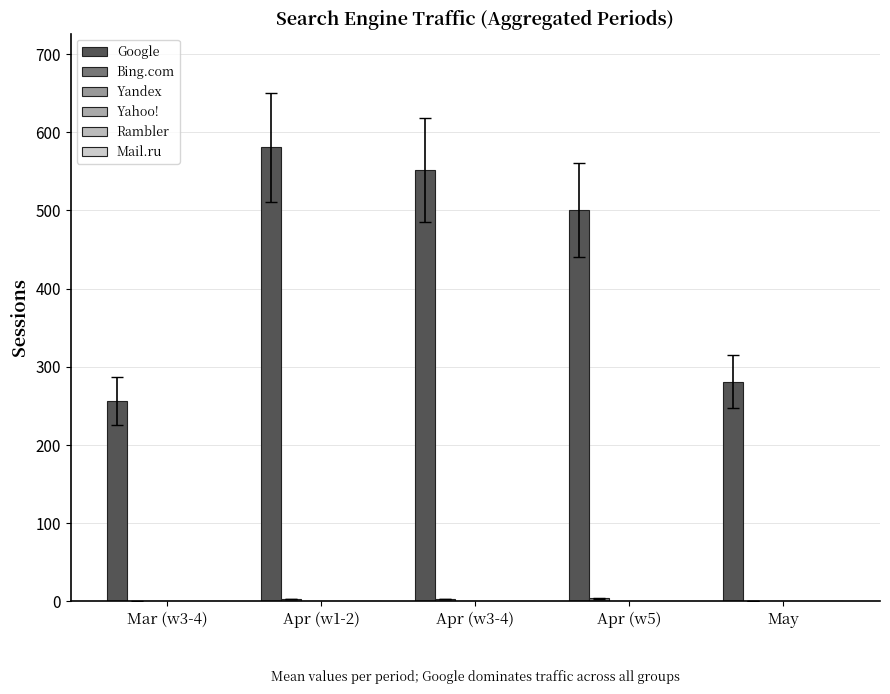

How many groups of bars are there?

5